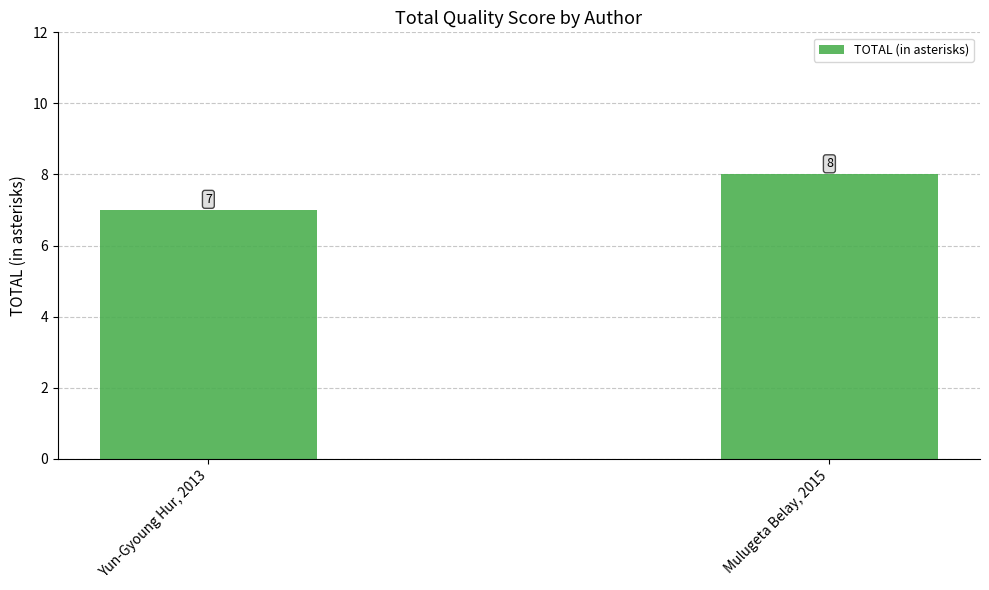

Rank the categories by value from highest to lowest.

Mulugeta Belay, 2015, Yun-Gyoung Hur, 2013